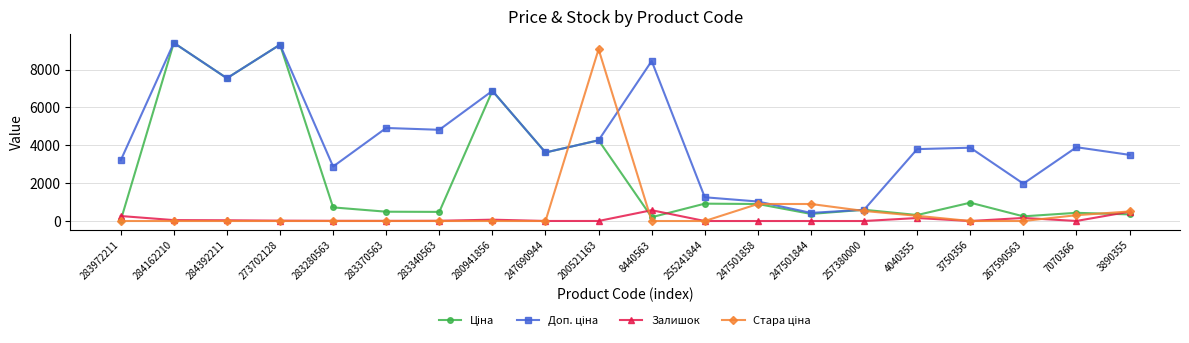

What is the maximum value shown in the chart?

9416.9